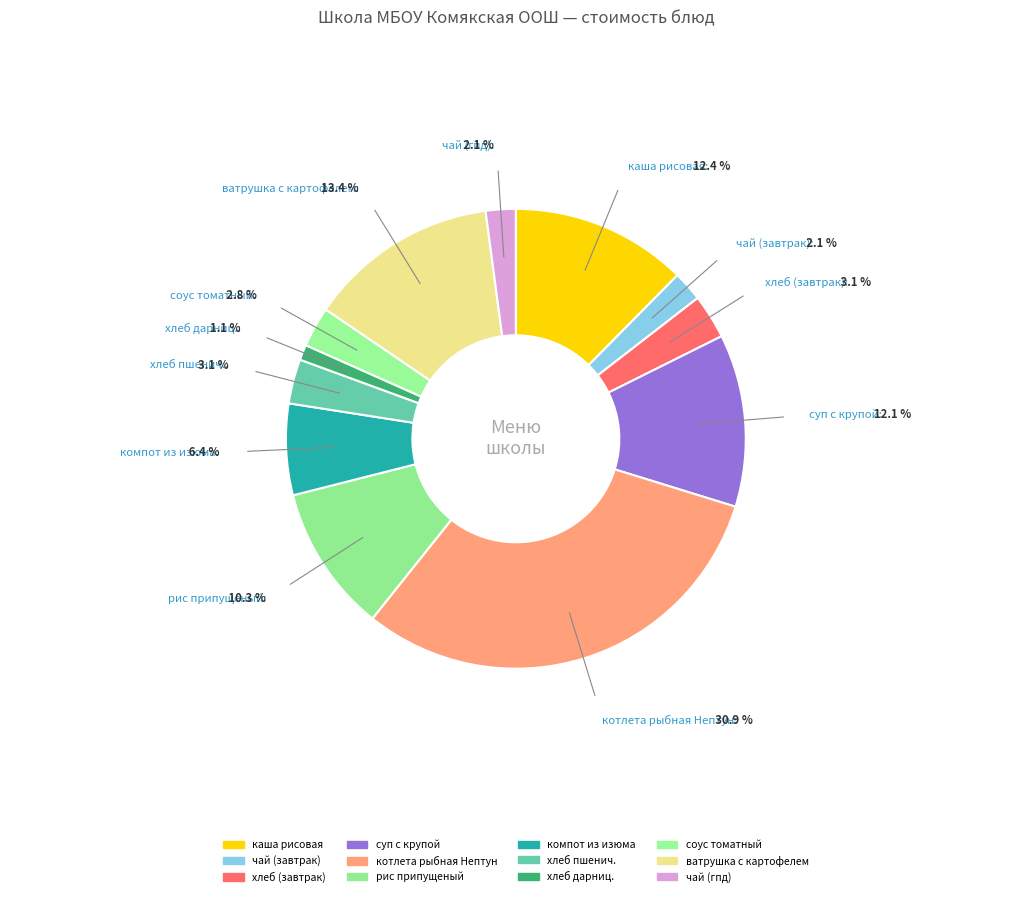

To the nearest percent, what percentage of the pie is хлеб (завтрак)?

3%